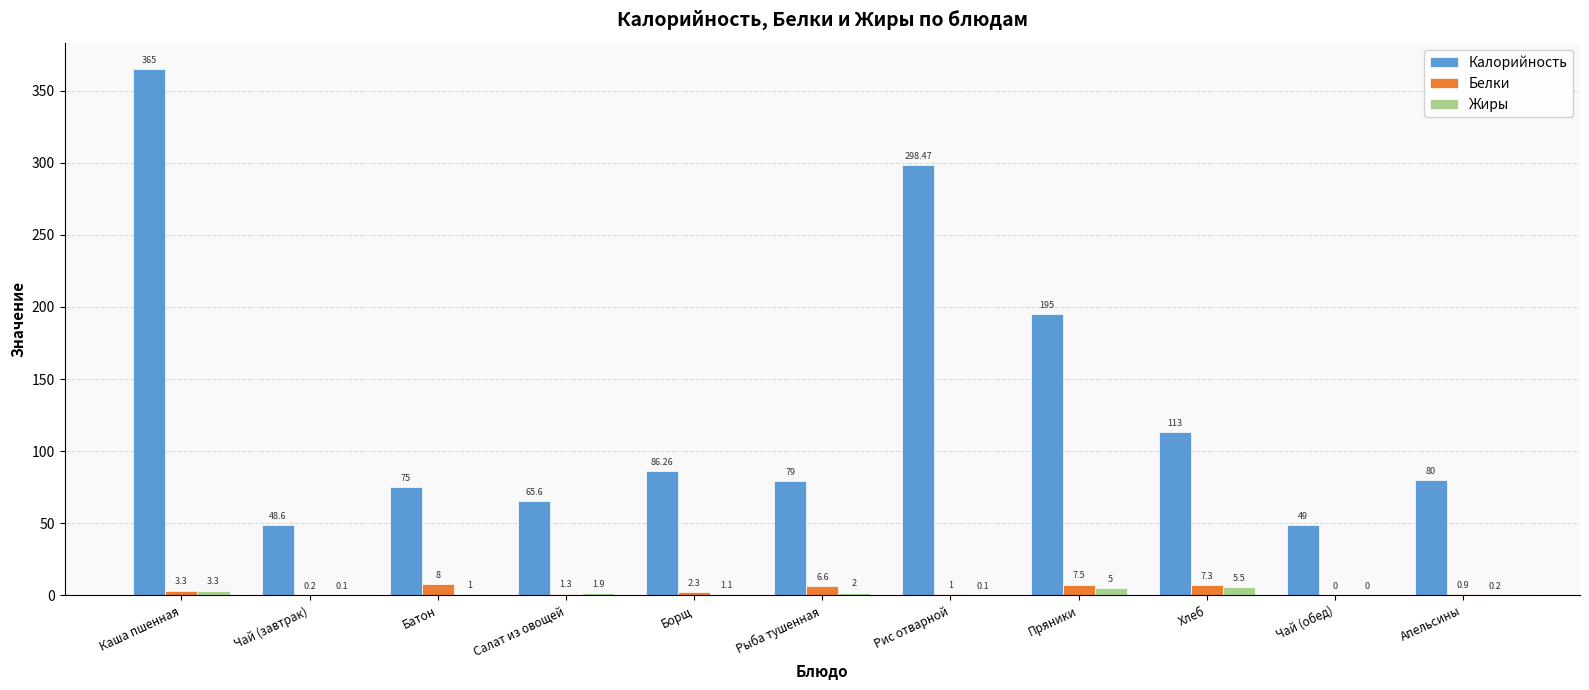

How many groups of bars are there?

11